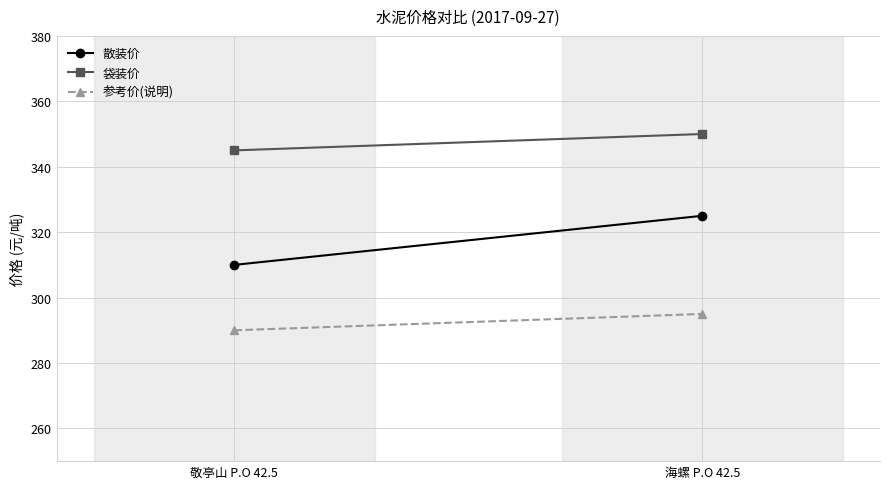

True or false: 散装价 has a value of 325 at 海螺 P.O 42.5.

True